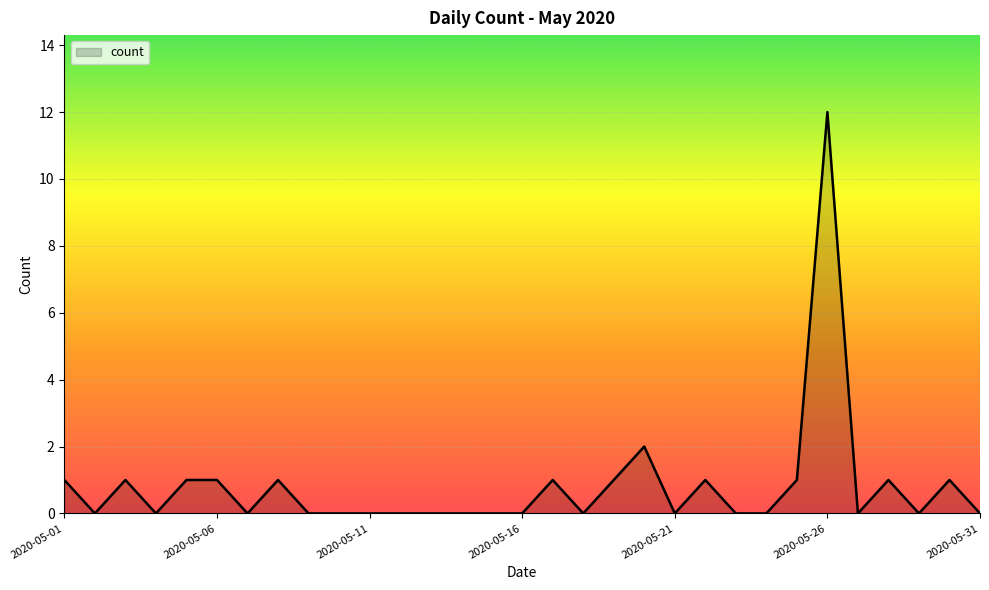

What is the difference between the maximum and minimum values?

12